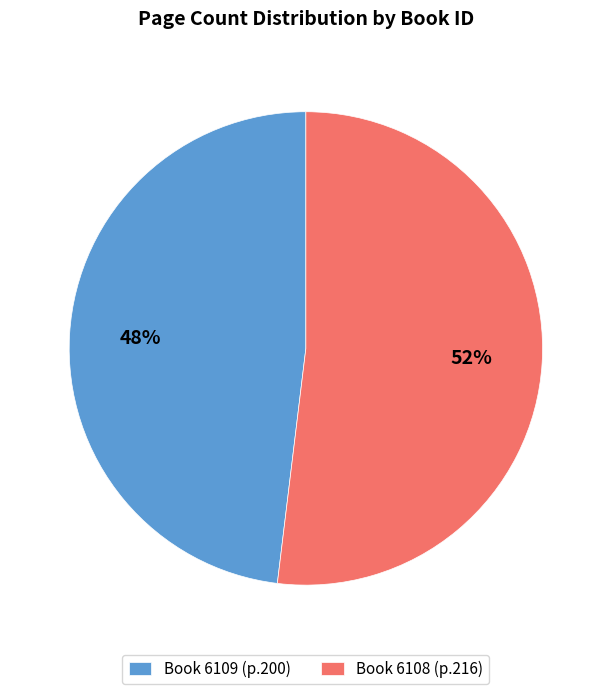

True or false: Book 6108 (p.216) accounts for 52% of the total.

True